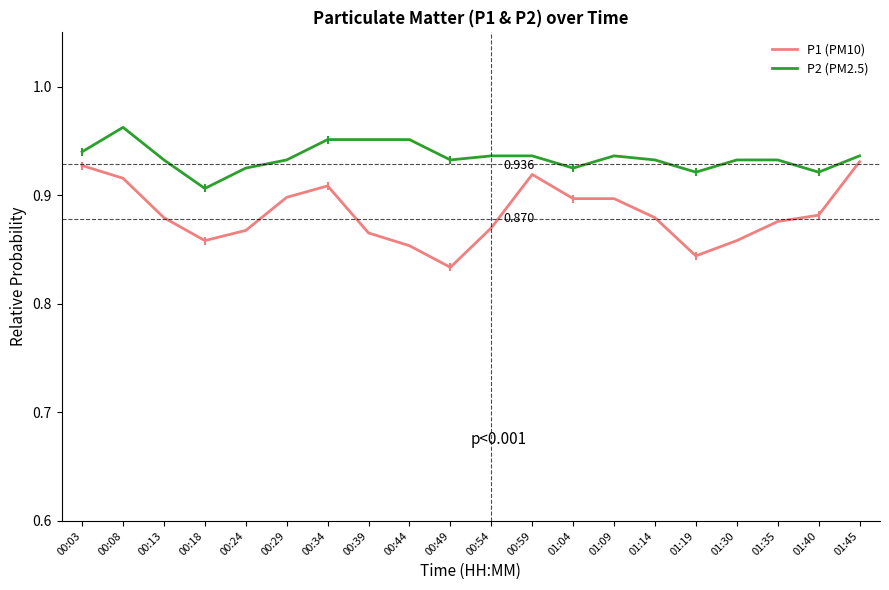

What is the difference between the highest and lowest values at 00:24?

0.1